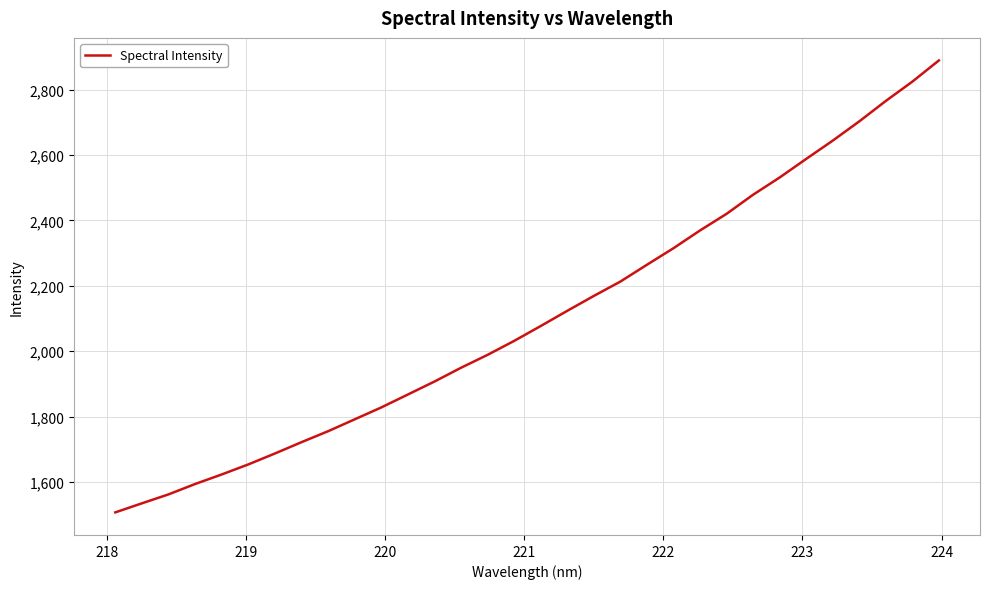

What is the greatest value displayed?

2888.7